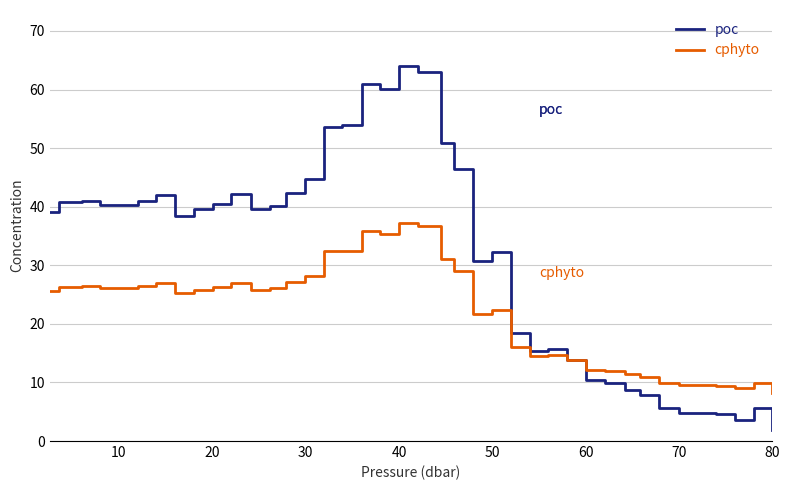

Which series has the widest spread of values?

poc